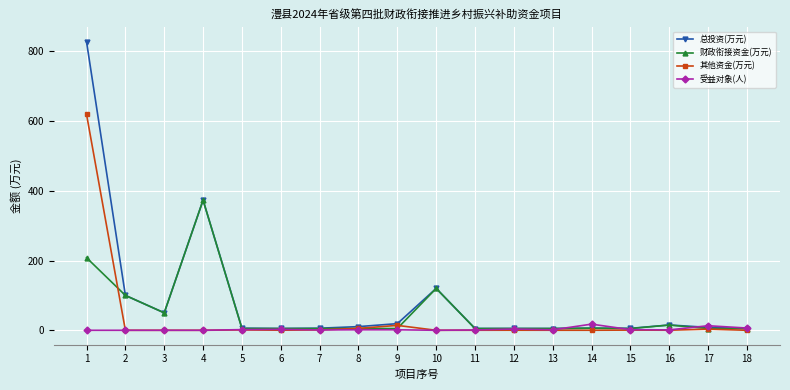

Does the chart have visible grid lines?

Yes